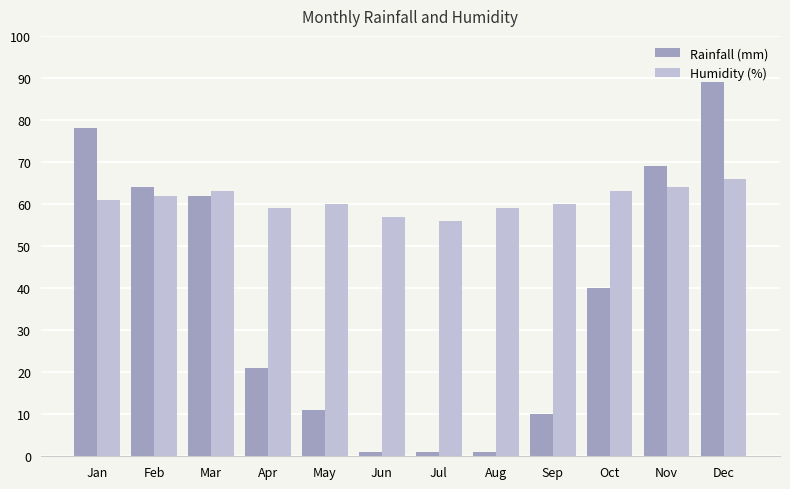

What is the maximum value for Rainfall (mm)?

89